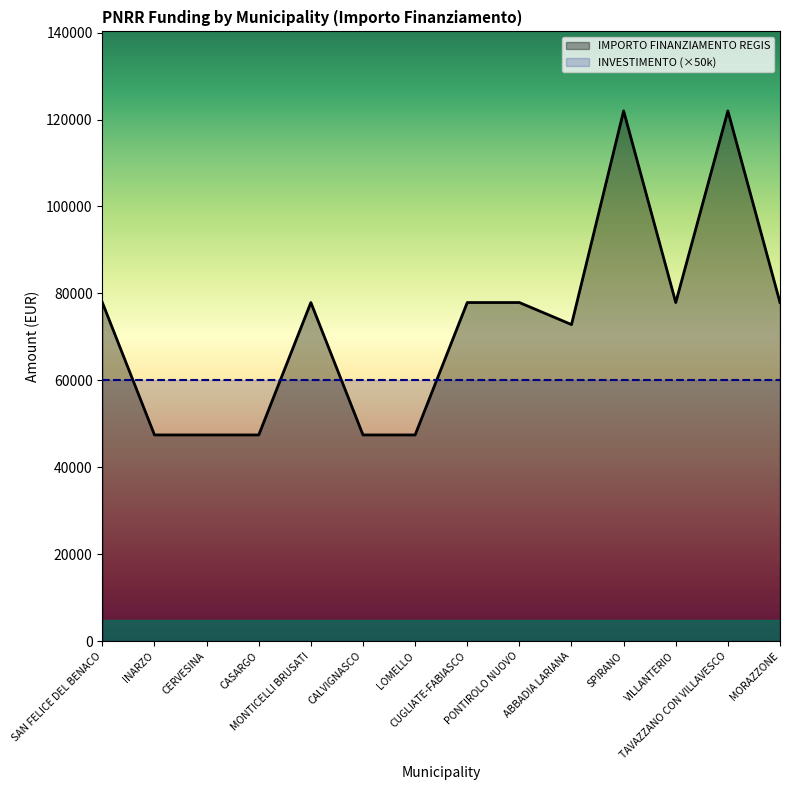

Reading right to left, transcribe all the data shown in this chart.

MORAZZONE=77897	TAVAZZANO CON VILLAVESCO=121992	VILLANTERIO=77897	SPIRANO=121992	ABBADIA LARIANA=72828	PONTIROLO NUOVO=77897	CUGLIATE-FABIASCO=77897	LOMELLO=47427	CALVIGNASCO=47427	MONTICELLI BRUSATI=77897	CASARGO=47427	CERVESINA=47427	INARZO=47427	SAN FELICE DEL BENACO=77897